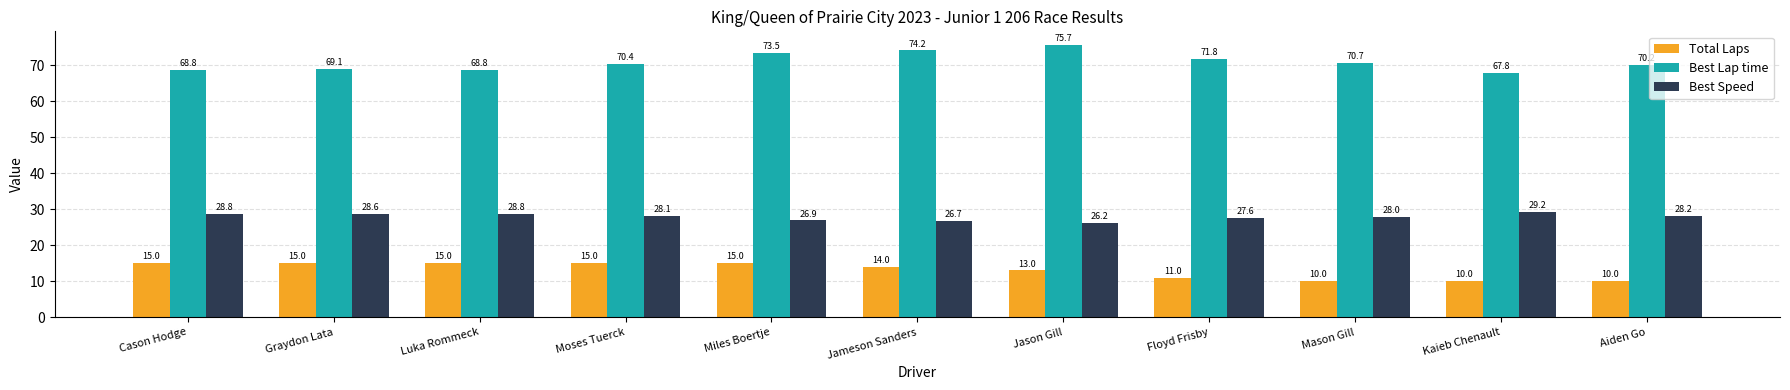

Where is Best Lap time nearest to the value 71?

Mason Gill